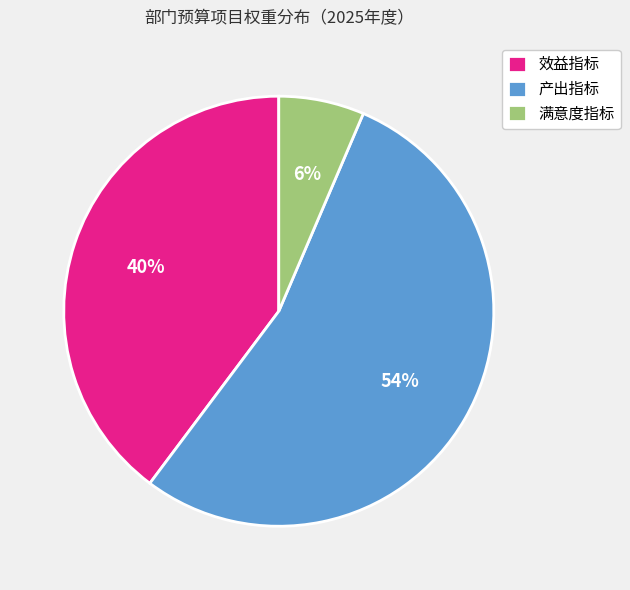

What is the smallest slice in the pie chart?

满意度指标